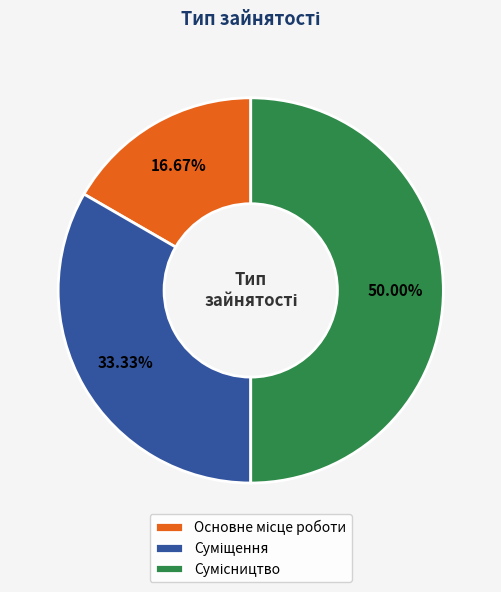

Between Сумісництво and Суміщення, which is larger?

Сумісництво